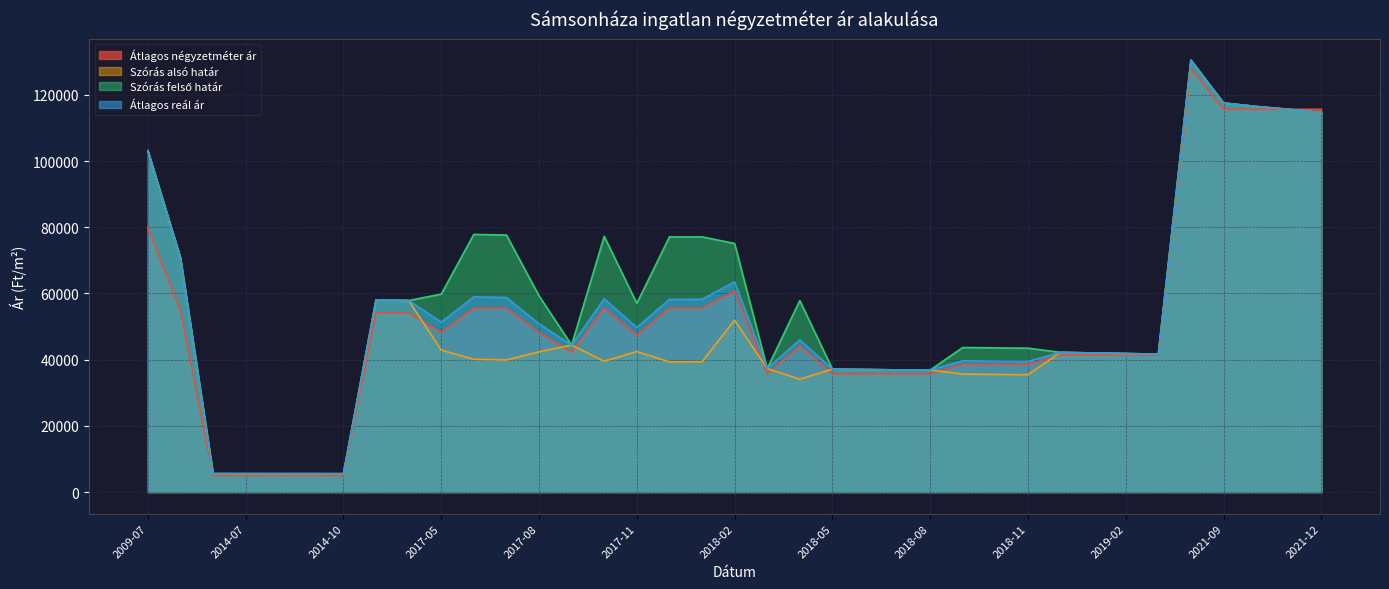

True or false: Szórás felső határ and Átlagos reál ár intersect in this chart.

False